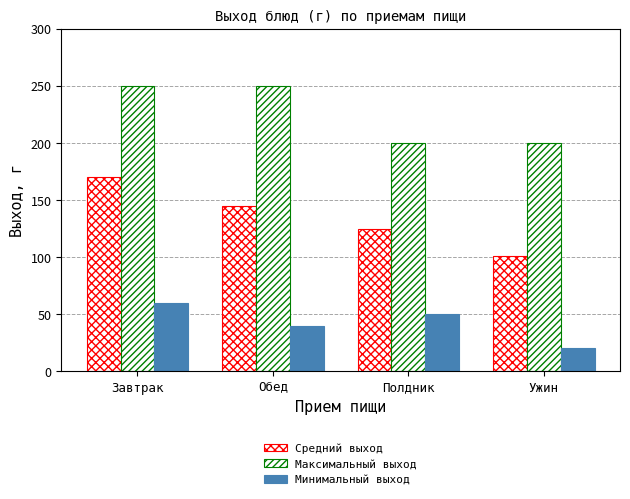

The Максимальный выход series shows 69 at Полдник. True or false?

False